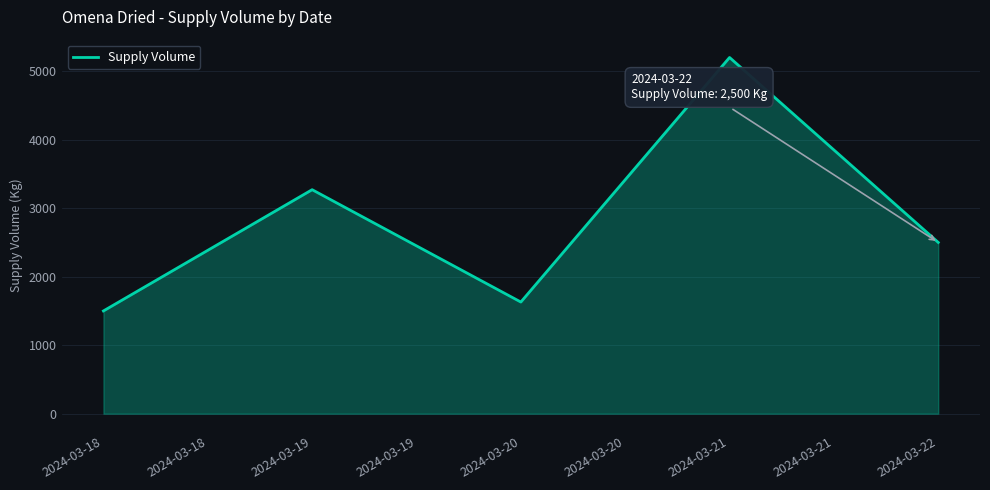

What is the average value?

2820